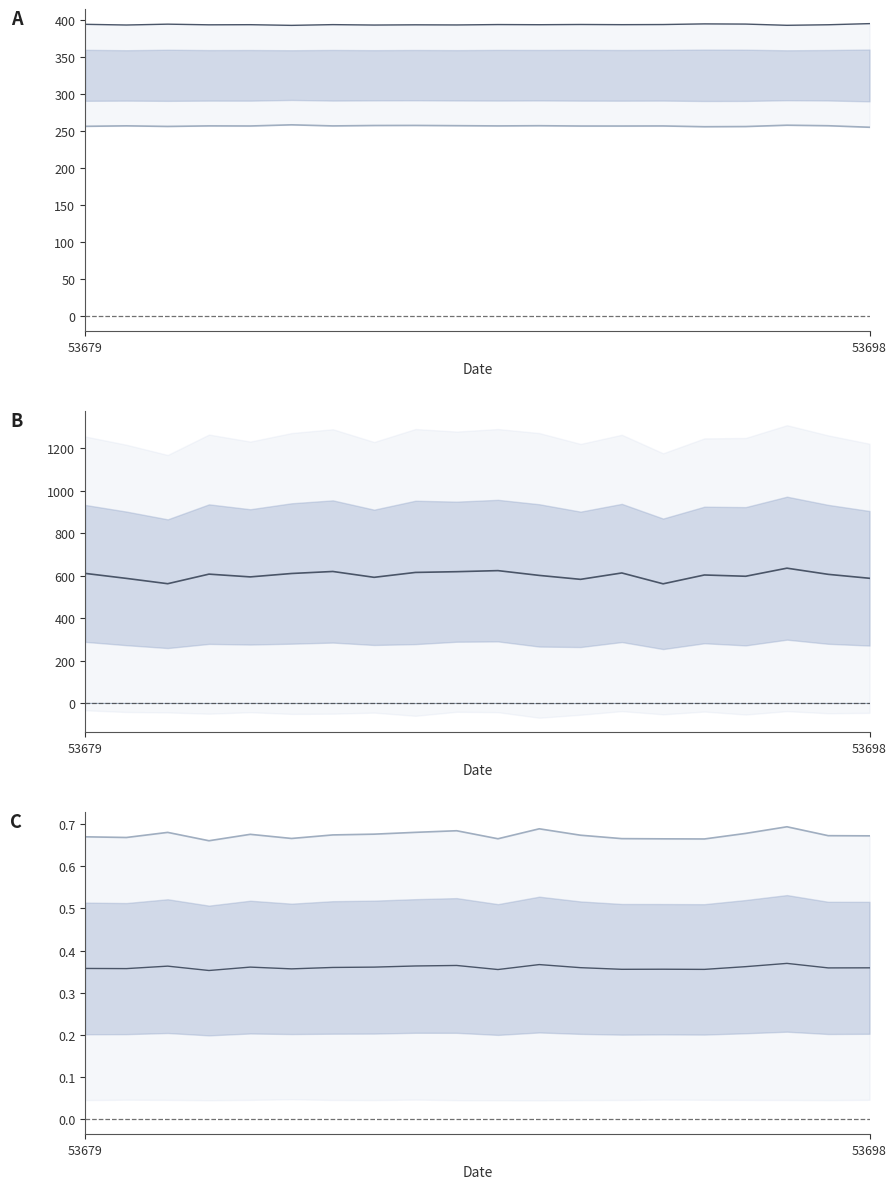

Read the col_255 mid value at 5.

0.4